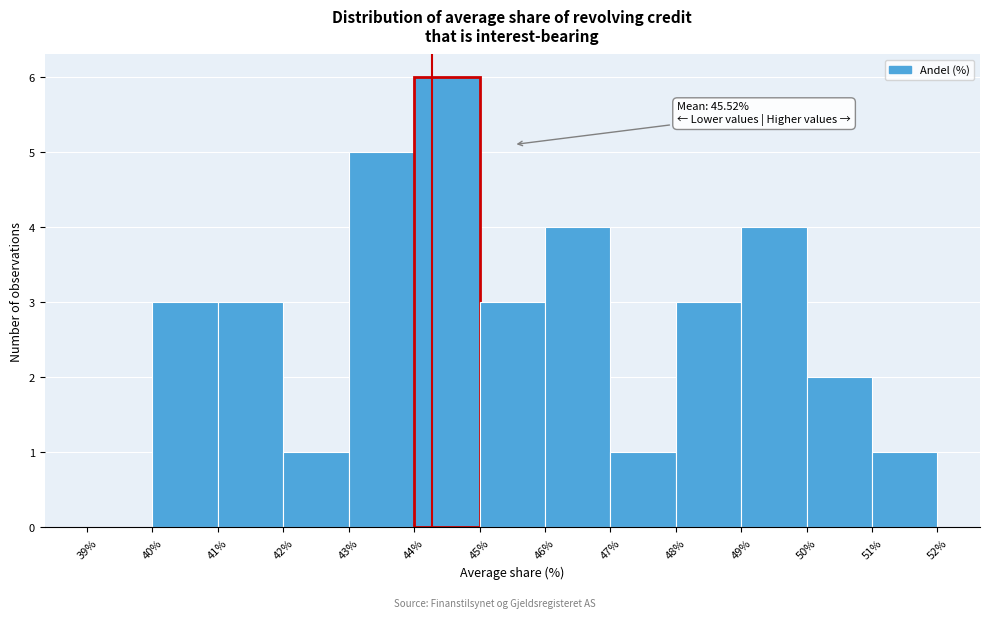

Over which range of the x-axis is the bar tallest?

44% to 45%